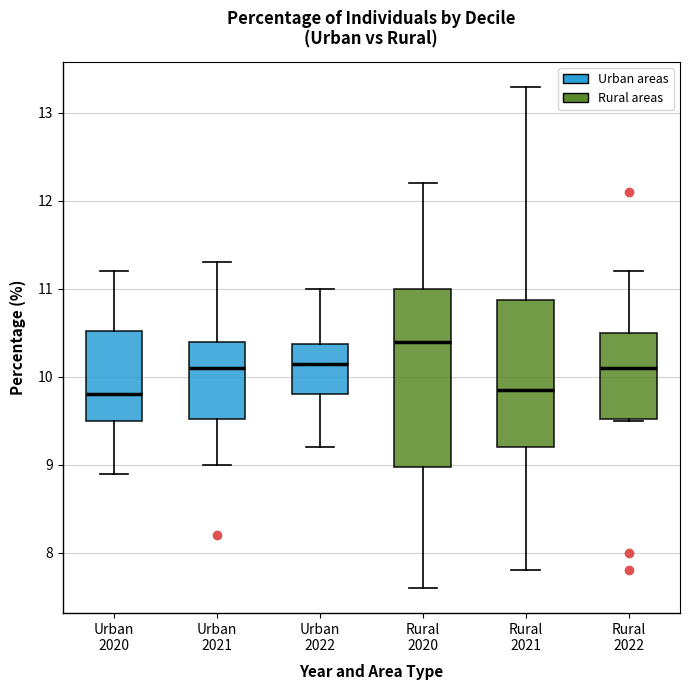

Where does the median line of the box for Rural 2021 sit on the y-axis? The values are not printed on the chart, so give them approximately, as read against the axis.

9.9